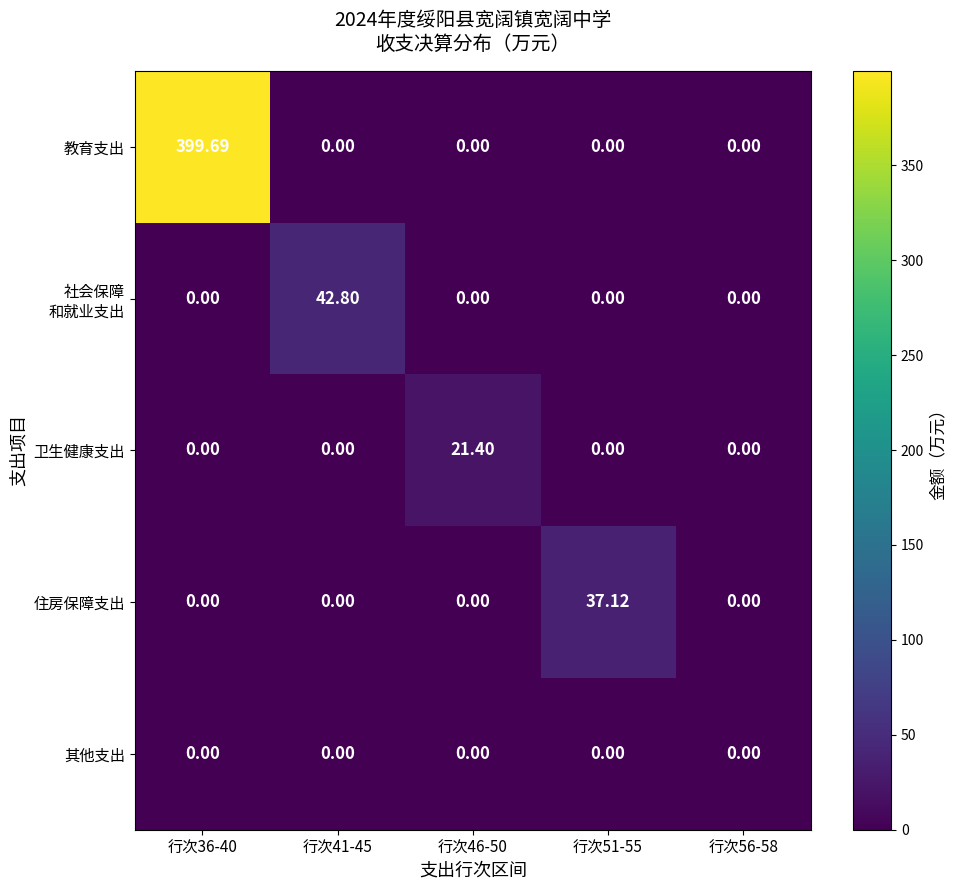

Which series has the largest total across all categories?

教育支出